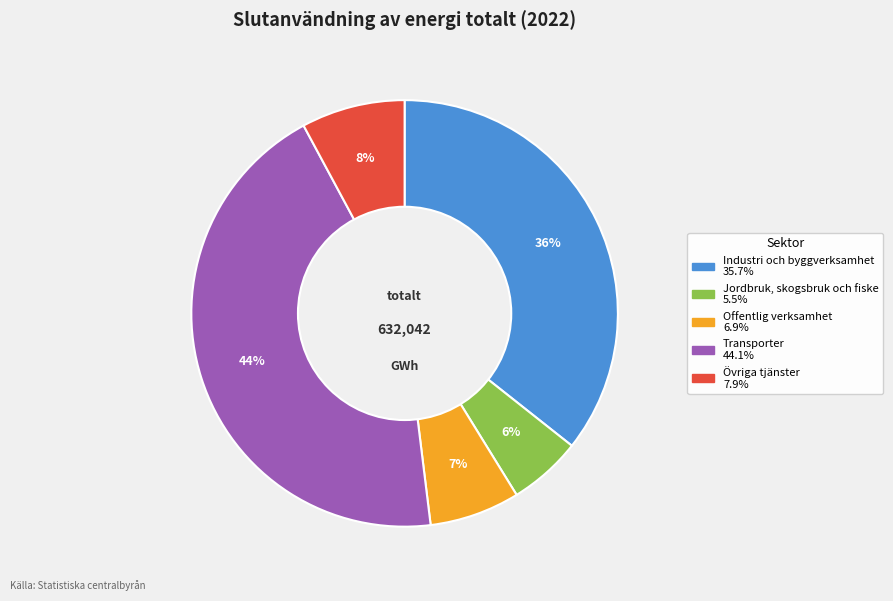

Which category has the smallest portion of the pie?

Jordbruk, skogsbruk och fiske